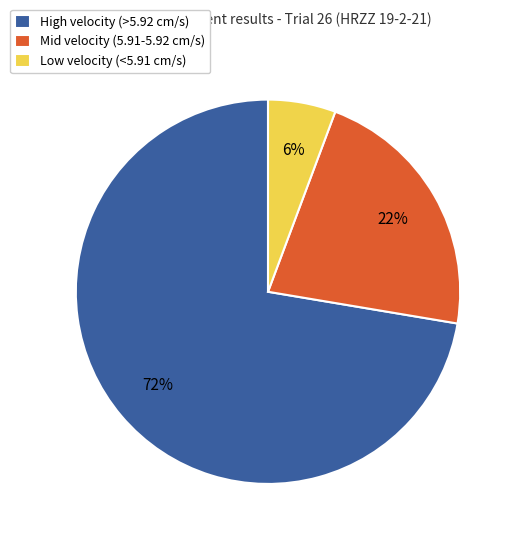

Combined, do Mid velocity (5.91-5.92 cm/s) and High velocity (>5.92 cm/s) account for over 50%?

Yes